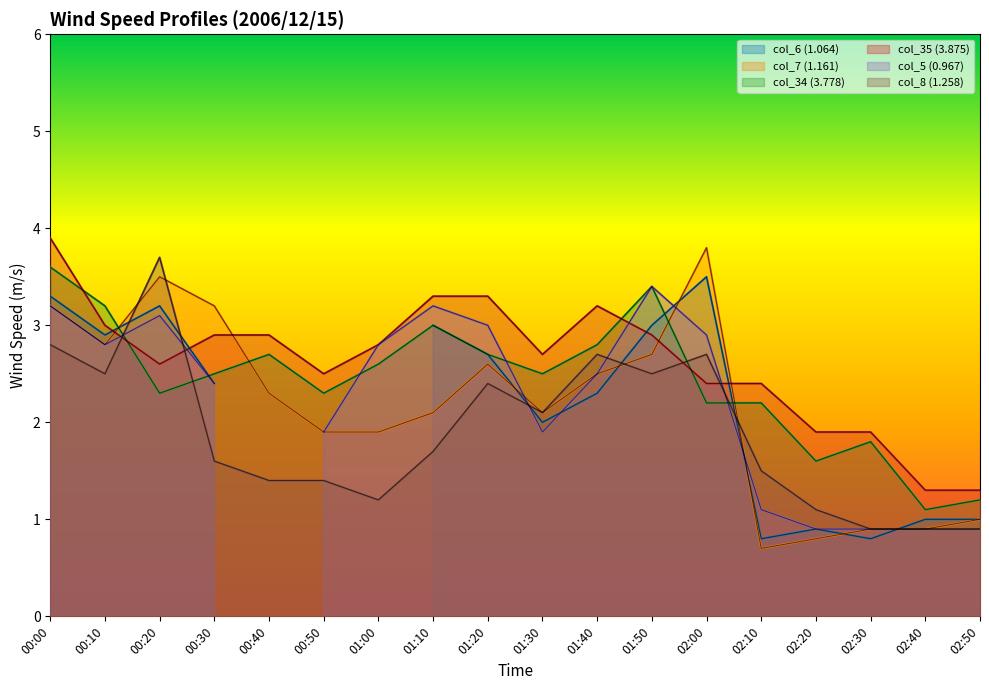

Which series has the largest total across all categories?

col_35 (3.875)